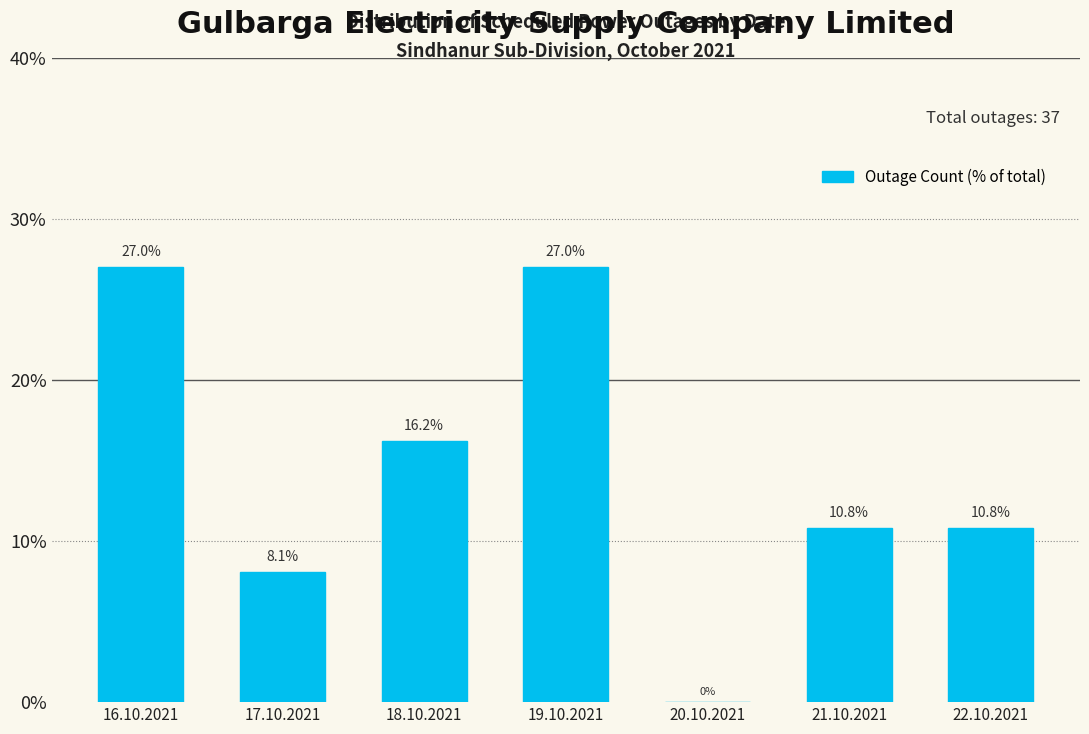

Reading right to left, transcribe all the data shown in this chart.

22.10.2021=10.8	21.10.2021=10.8	20.10.2021=0.0	19.10.2021=27.0	18.10.2021=16.2	17.10.2021=8.1	16.10.2021=27.0